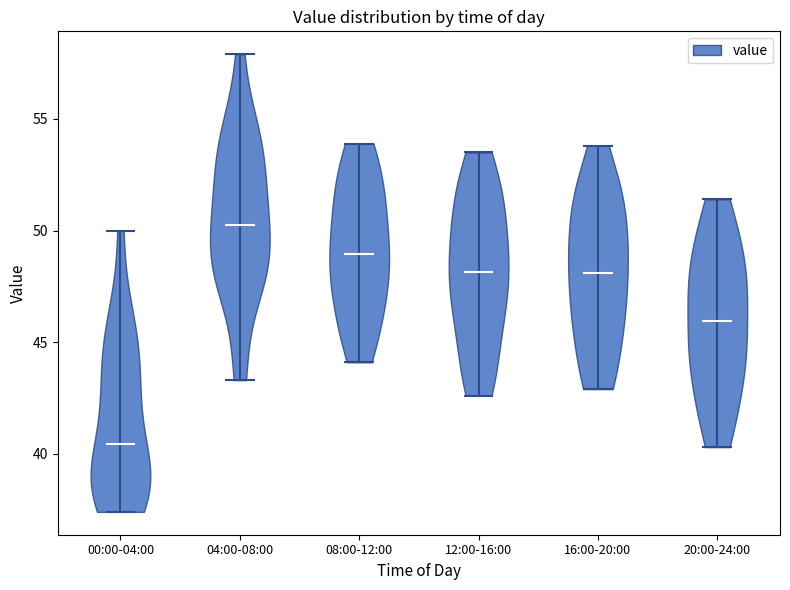

Which violin has the lowest median line?

00:00-04:00